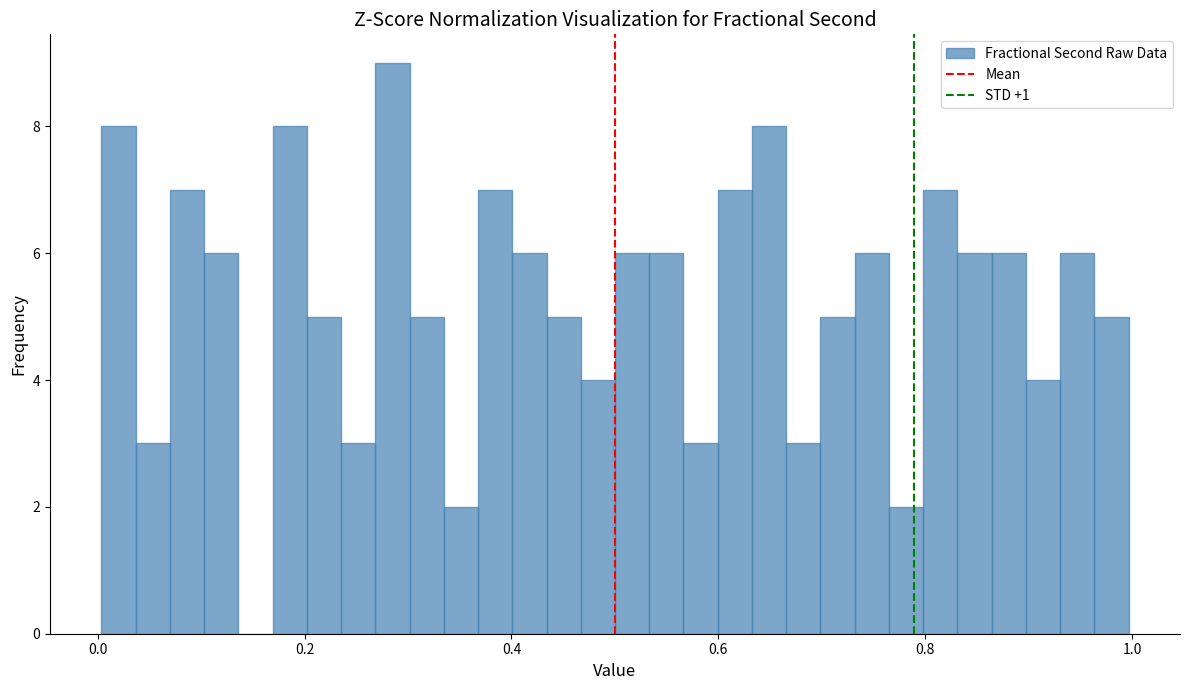

Read against the x-axis, roughly where is the centre of the tallest bar?

0.28